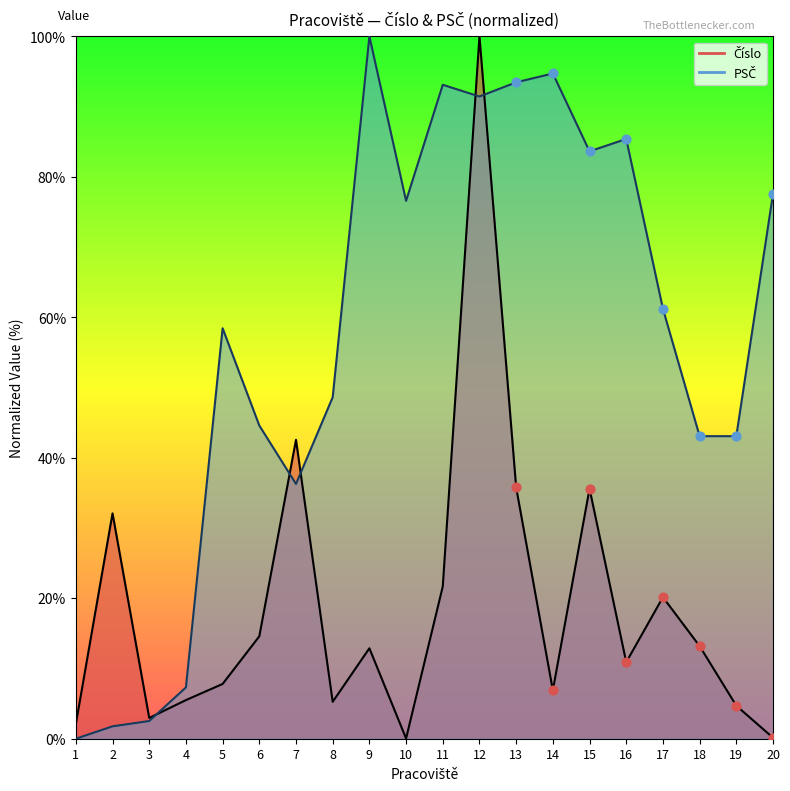

At which category is the sum across all series the highest?

12